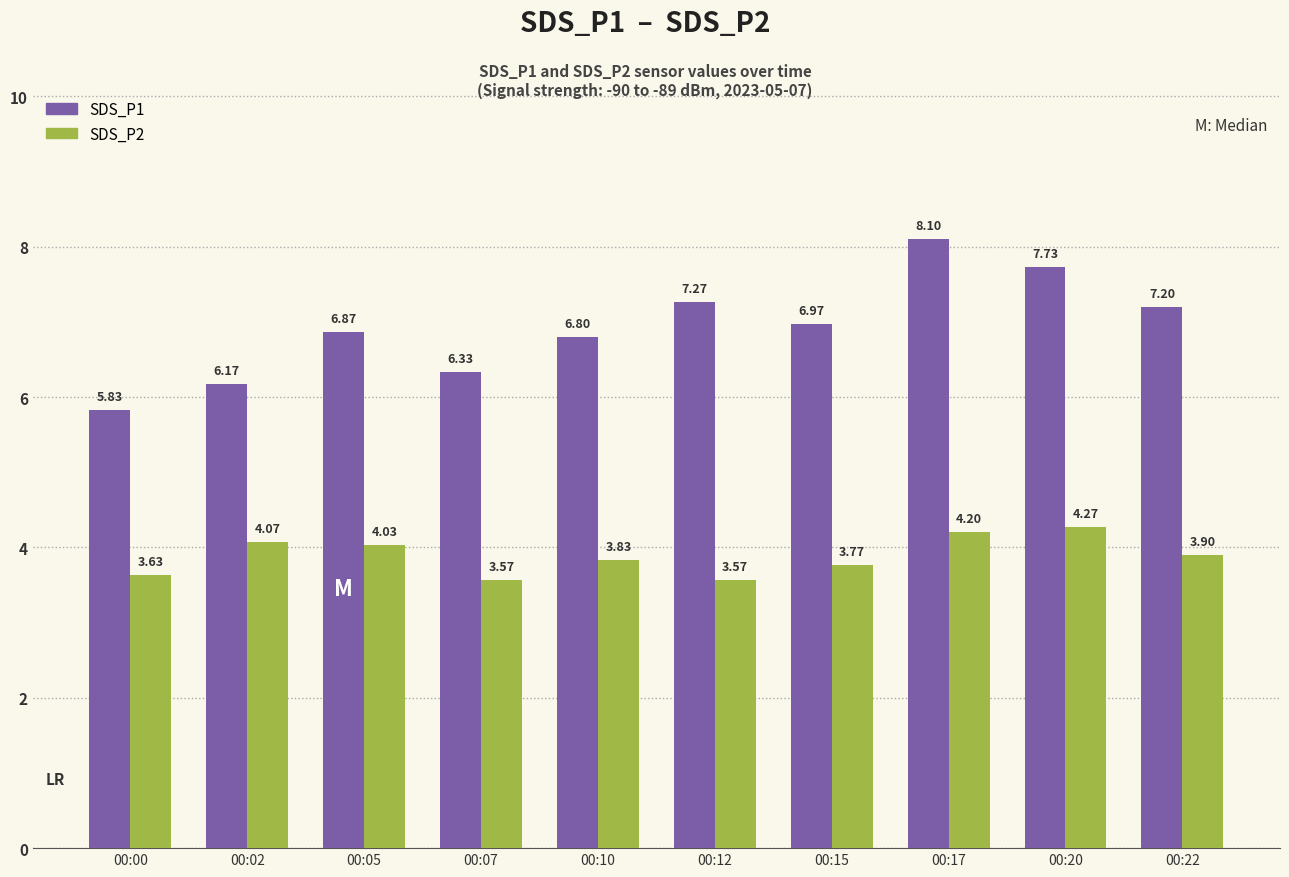

How many data points in SDS_P1 are above 6?

9